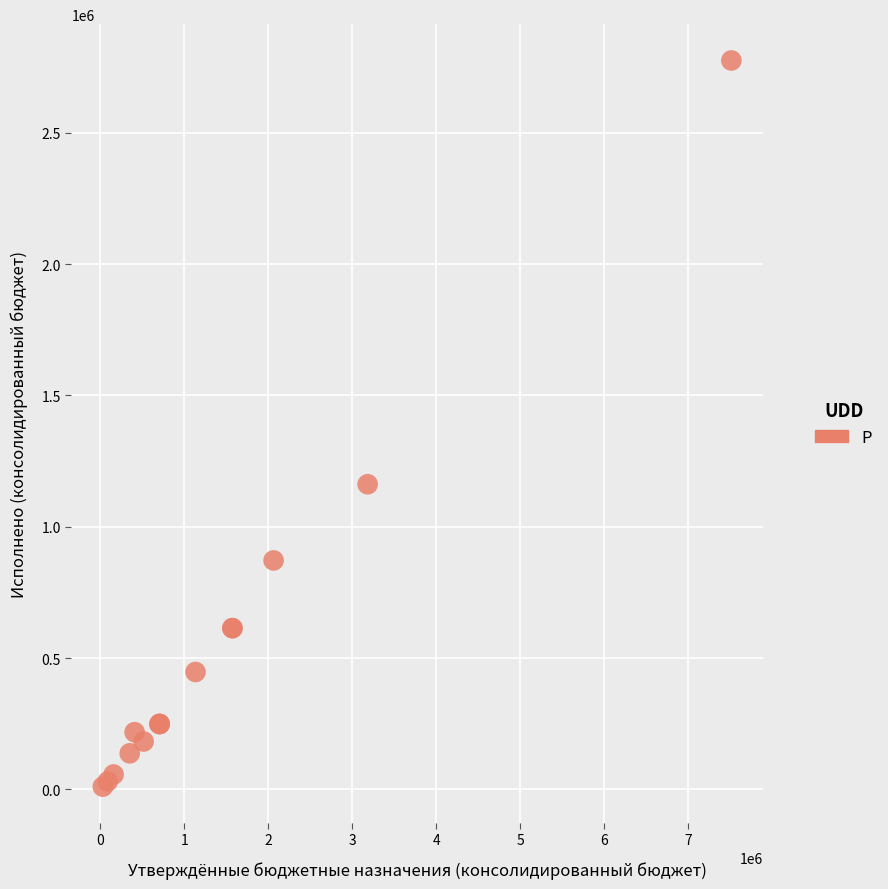

What Y value in the scatter plot is closest to 1393032?

1161891.3